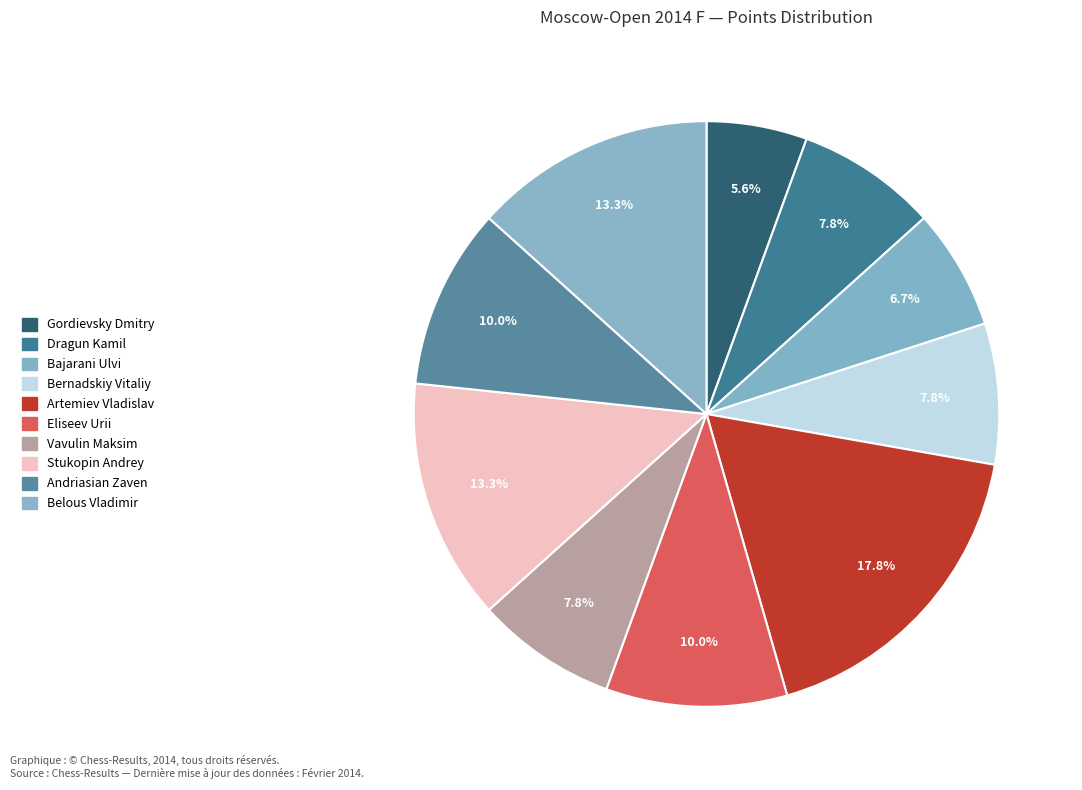

What percentage is NOT represented by Eliseev Urii?

90.0%